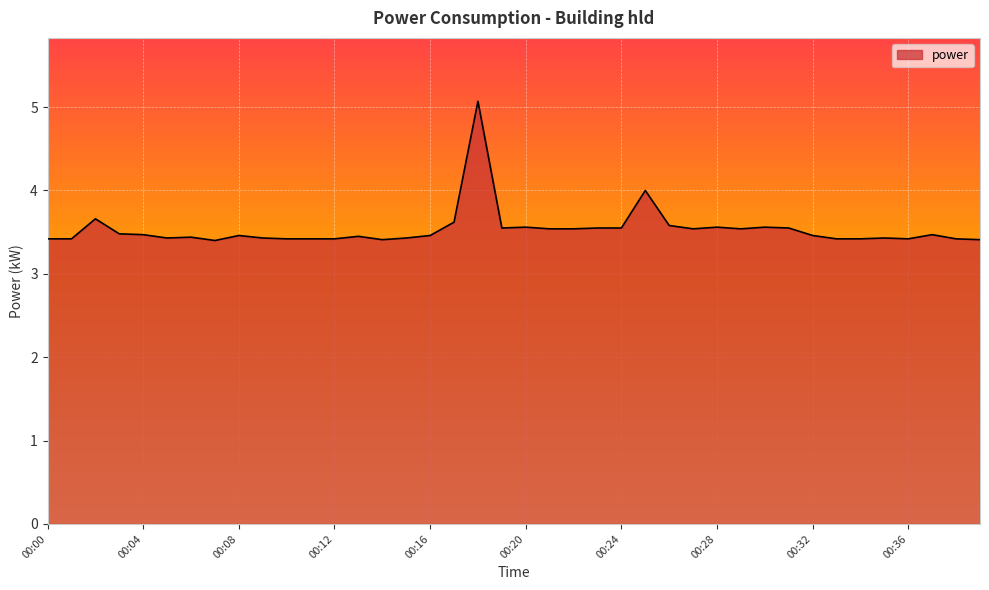

What is the maximum value shown in the chart?

5.1